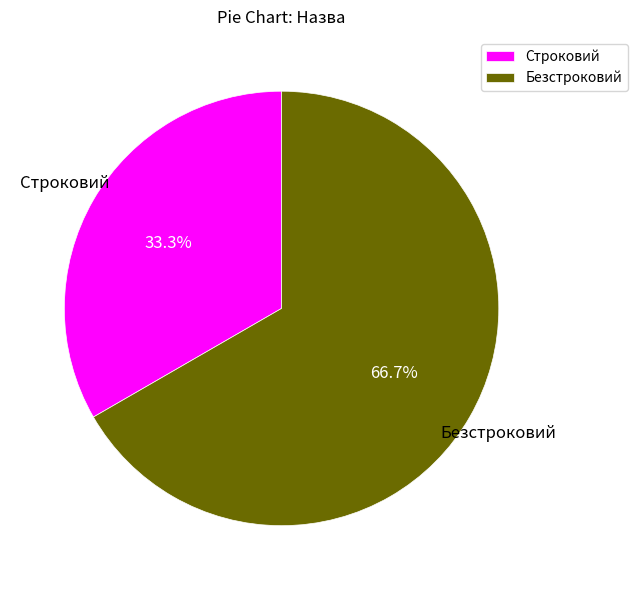

How many segments does this pie chart have?

2